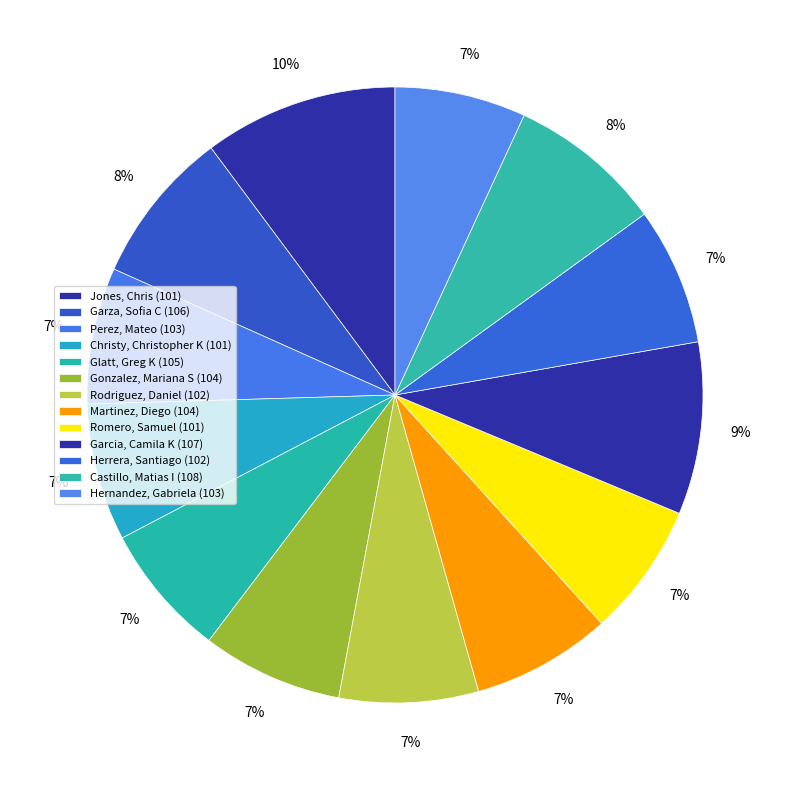

Which category has the smallest portion of the pie?

Hernandez, Gabriela (103)